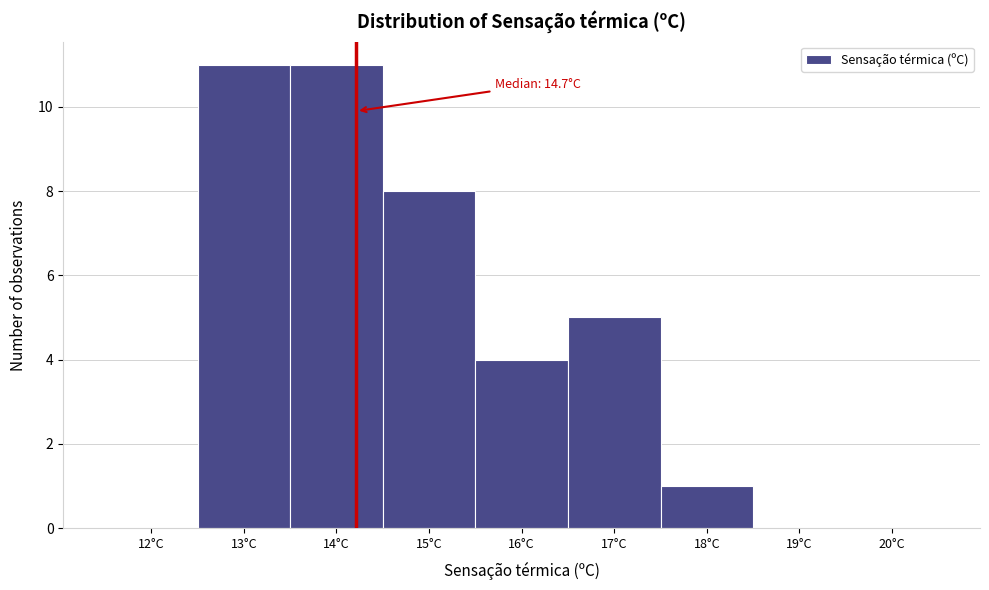

Reading left to right, extract all data points from this chart.

12°C=0	13°C=11	14°C=11	15°C=8	16°C=4	17°C=5	18°C=1	19°C=0	20°C=0